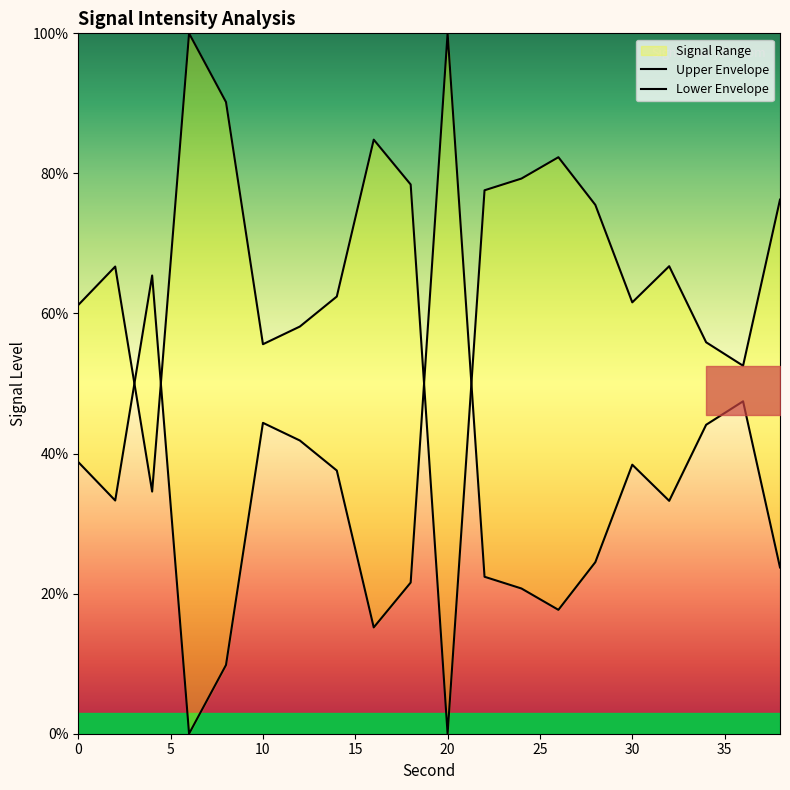

At which category does the data reach its first local valley?

4